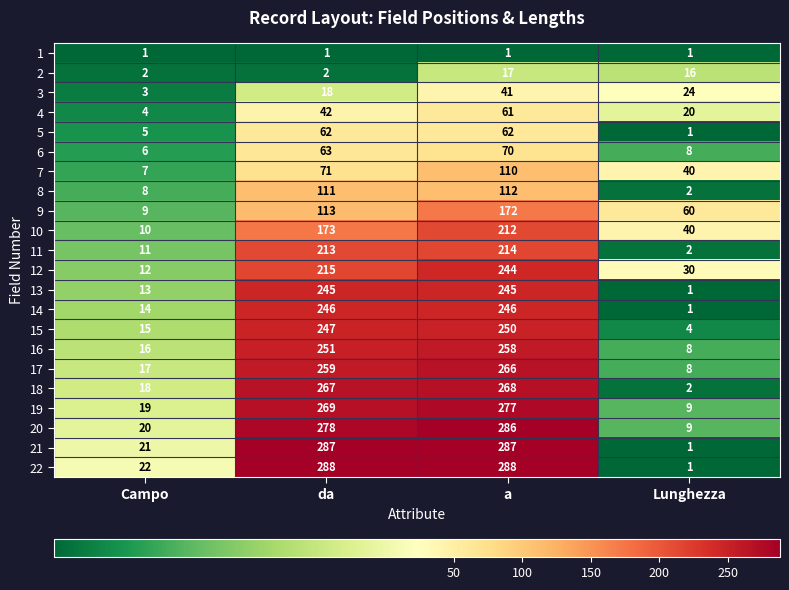

Is it true that 2 equals 3 at da?

False